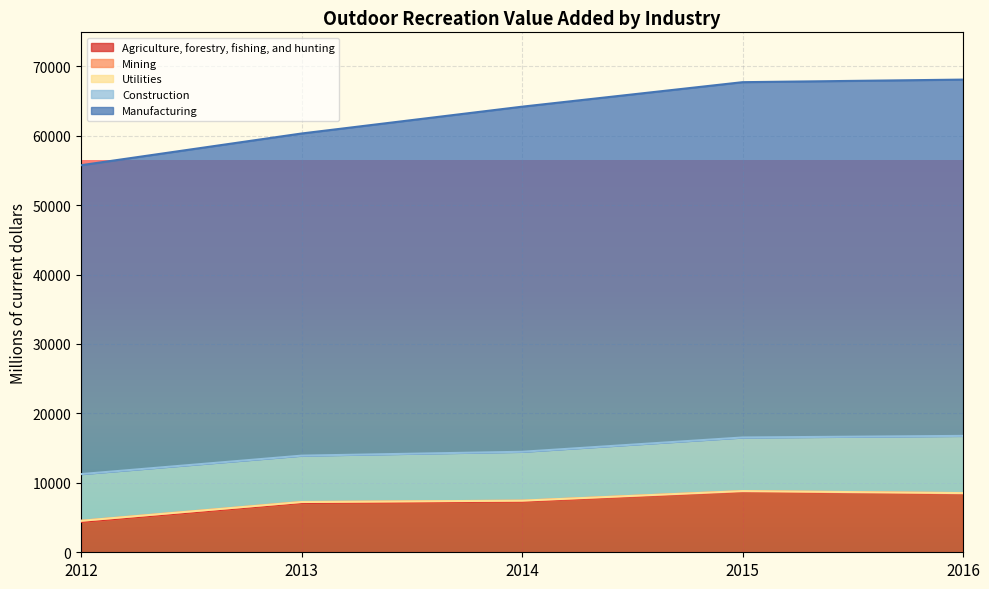

The value of Mining at 2016 is 8712. True or false?

False